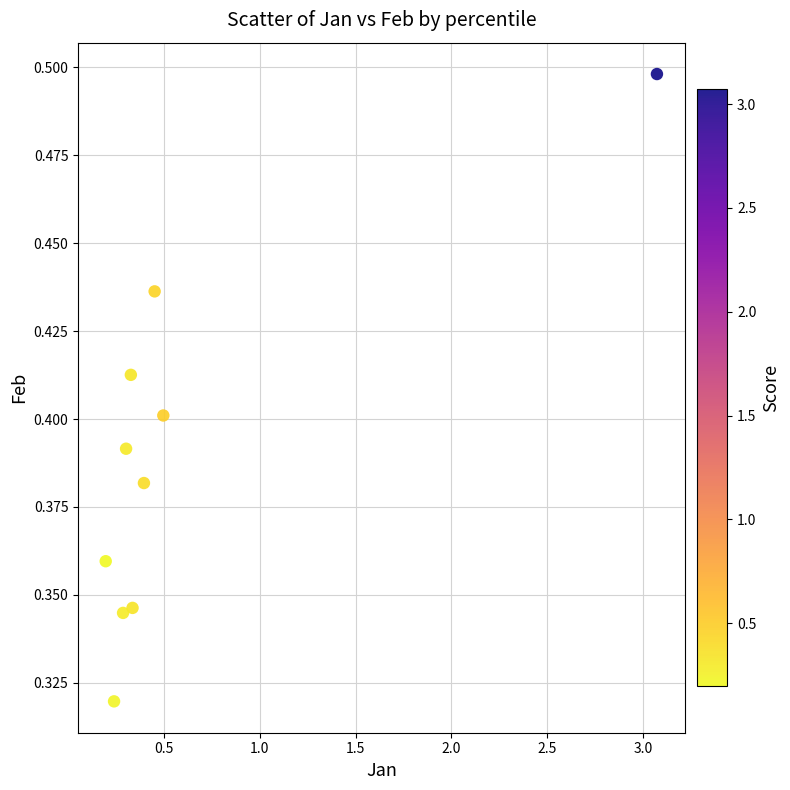

What is the average X value?

0.6